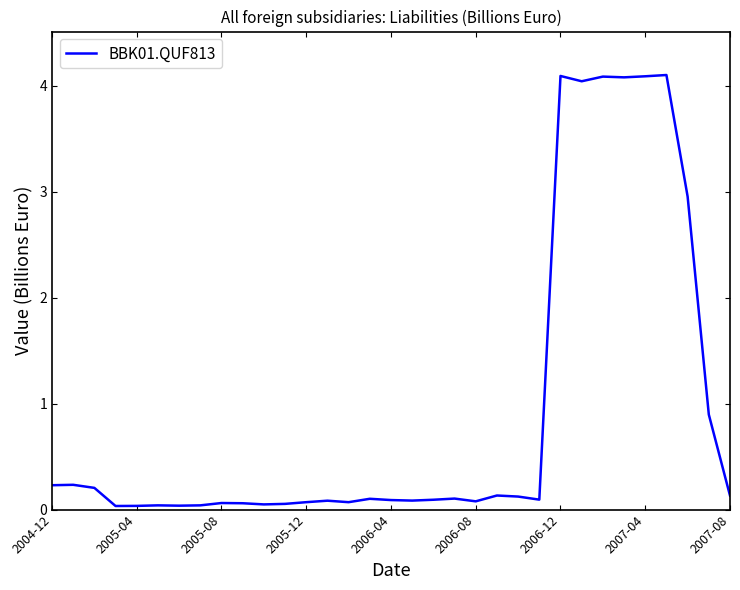

What is the sum of all values?

30.7